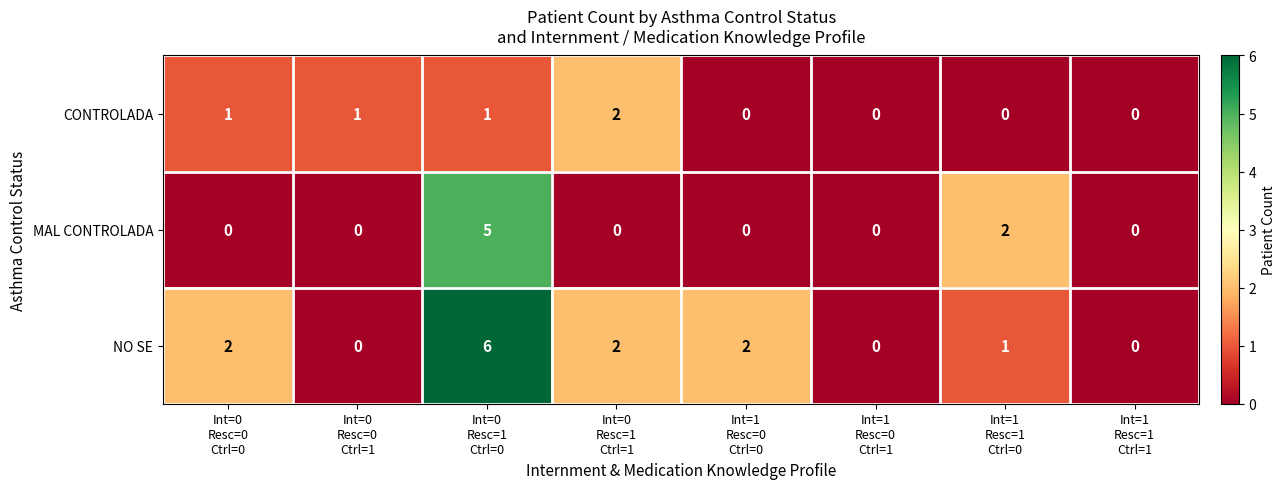

Which series has the largest range (max minus min)?

NO SE